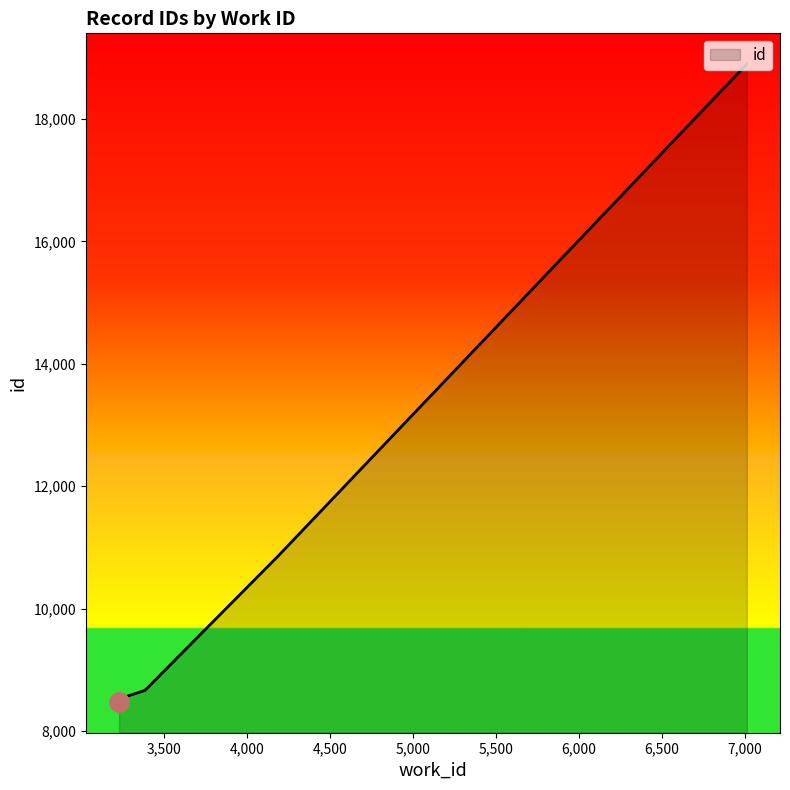

Reading right to left, list all the values displayed in this chart.

18902	10857	8663	8554	8517	8476	8475	8474	8473	8472